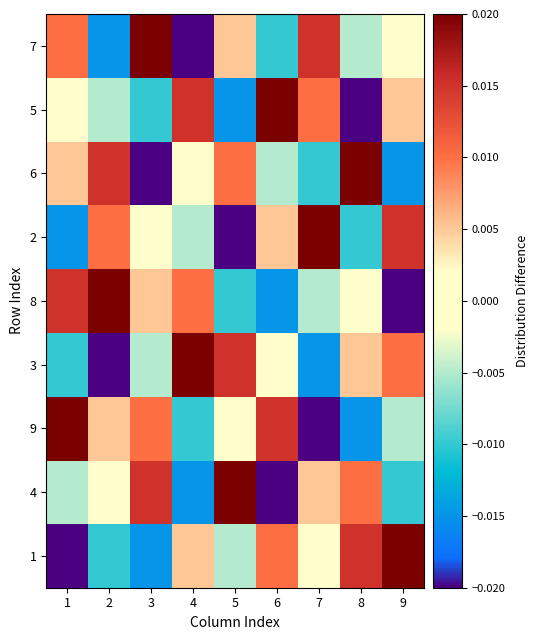

Rank the series at 8 from highest to lowest value.

6, 1, 4, 3, 8, 7, 2, 9, 5